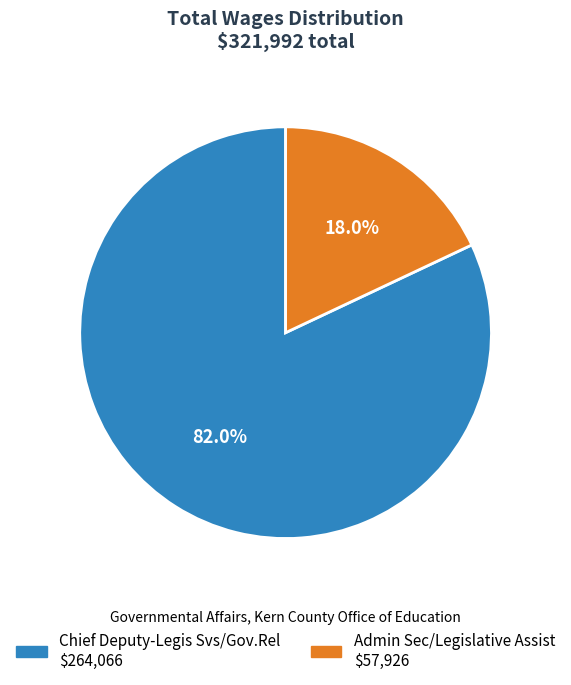

True or false: Admin Sec/Legislative Assist accounts for 28% of the total.

False